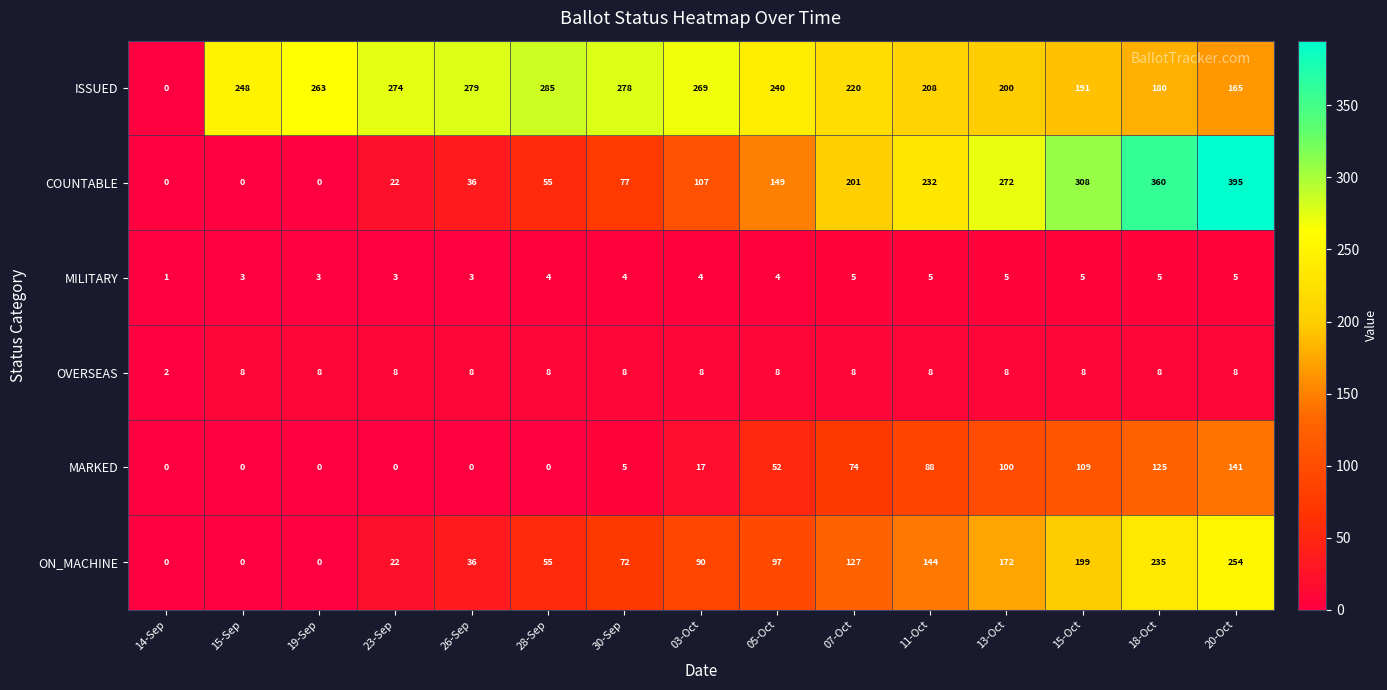

What is the difference between the second highest and second lowest values in the COUNTABLE series?

360